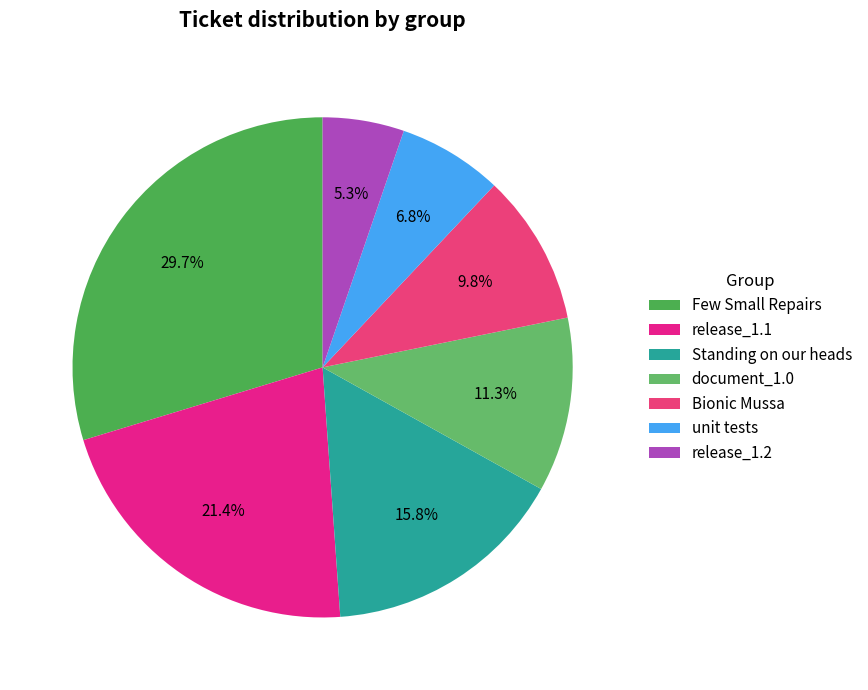

Is unit tests the majority of the pie?

No